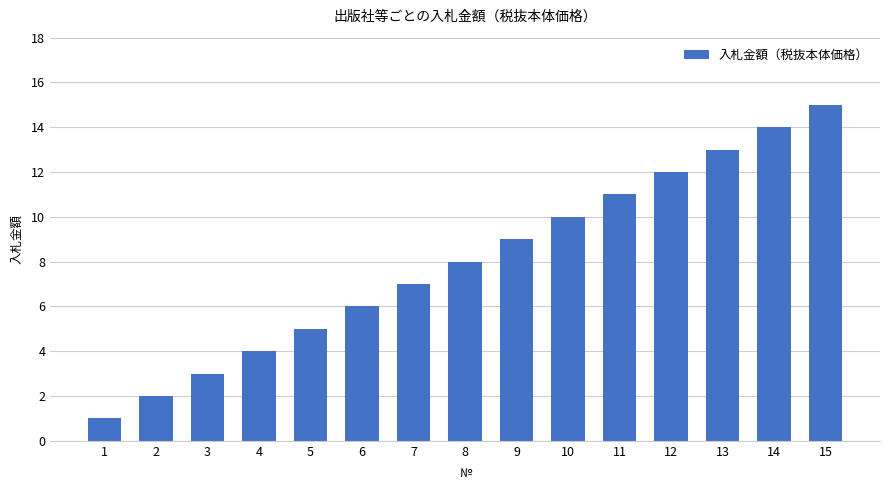

Which label corresponds to the smallest value in the chart?

1